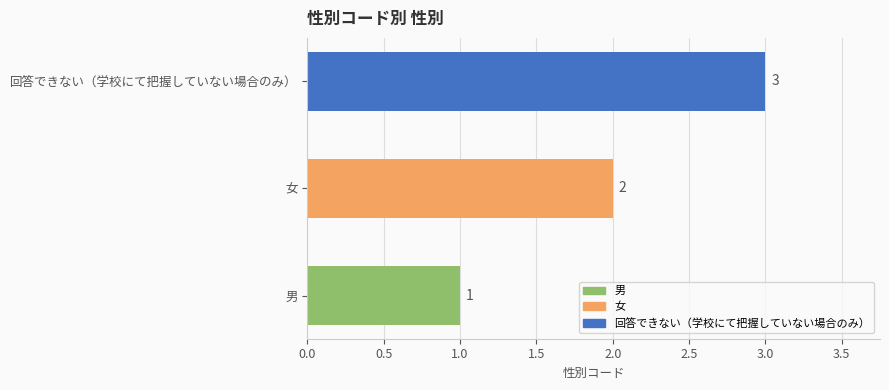

Count the number of data series in this chart.

1